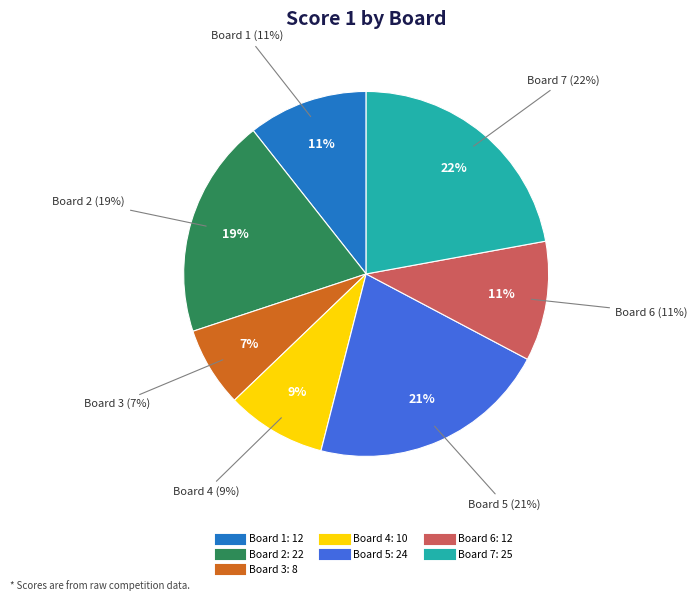

Approximately how many times larger is the value at Board 2 compared to Board 6?

1.8